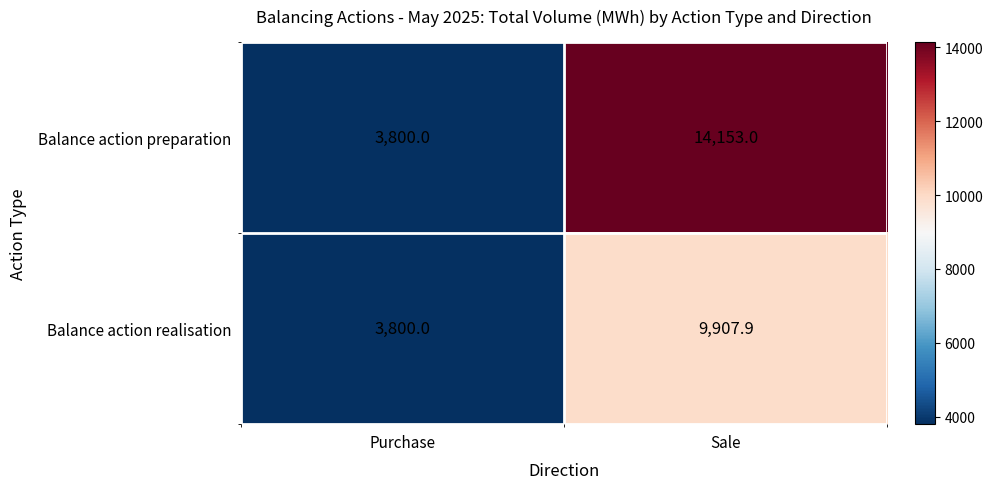

Rank the series by their maximum value, from lowest to highest.

Balance action realisation, Balance action preparation